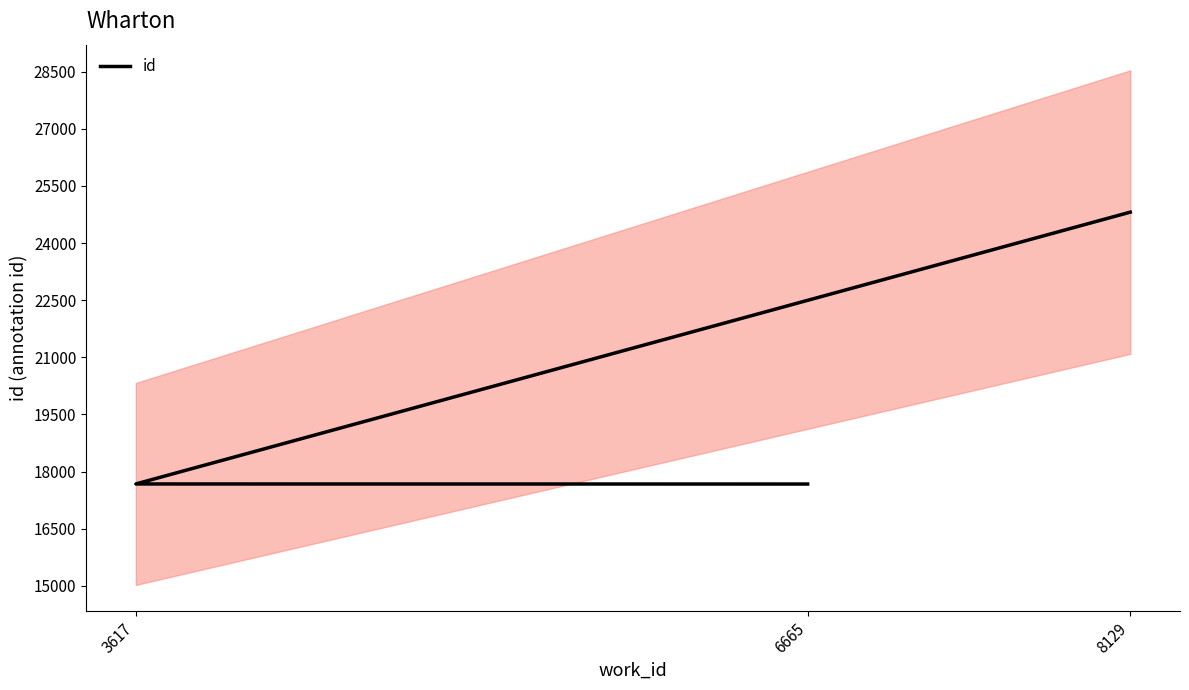

How many lines are shown in the chart?

1